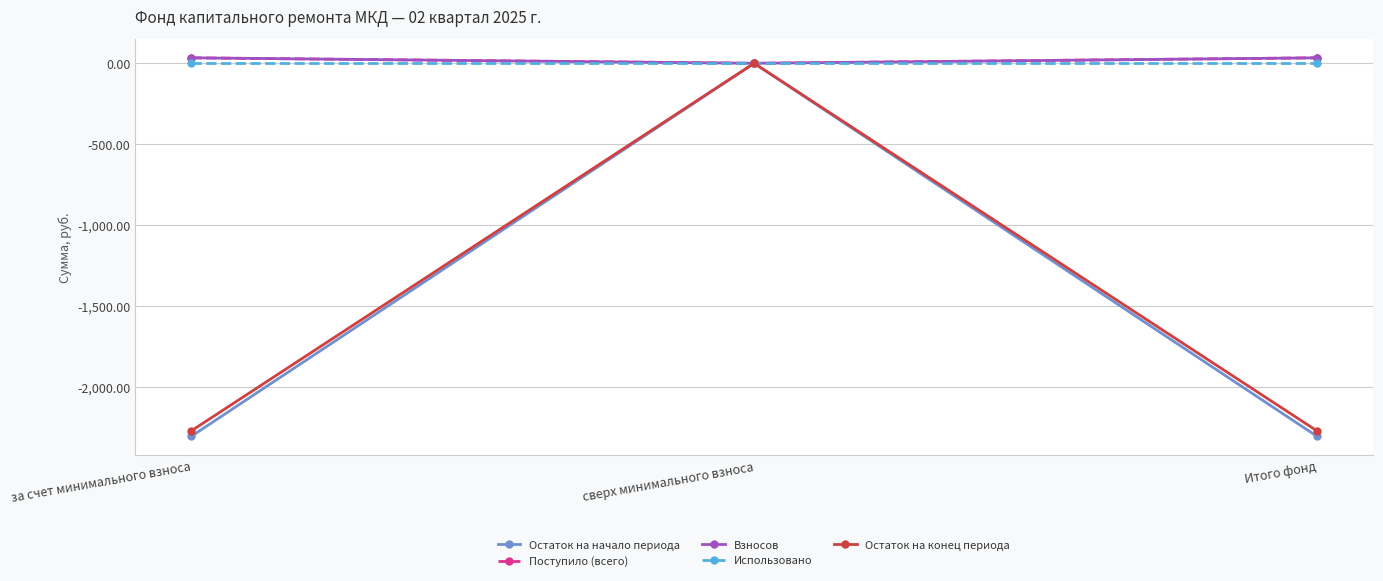

What position from the right is за счет минимального взноса?

3